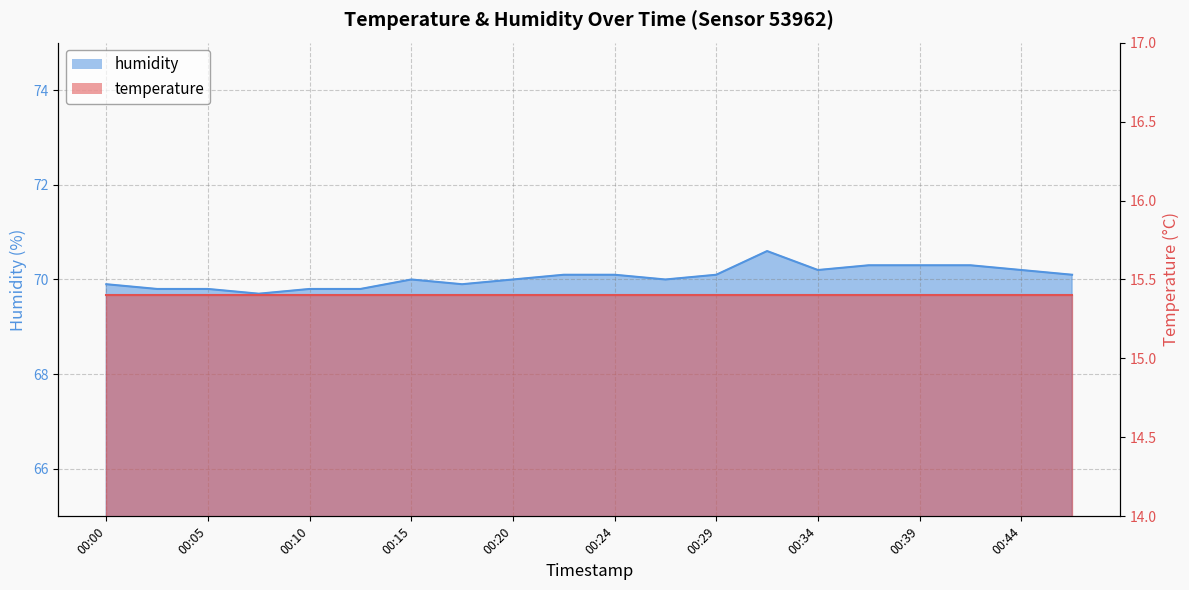

How many points are higher than both their immediate neighbors (excluding endpoints)?

2